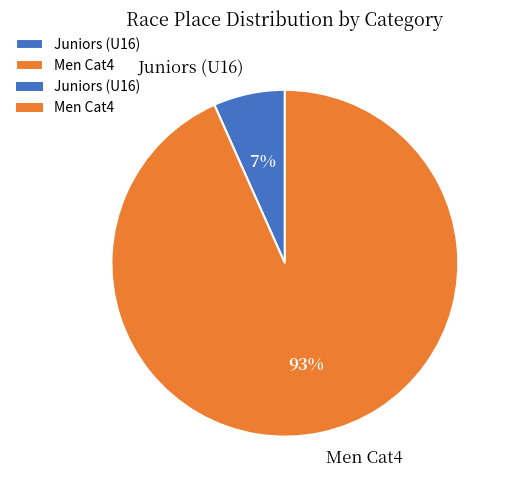

Is it true that Juniors (U16) is 17% of the pie?

False